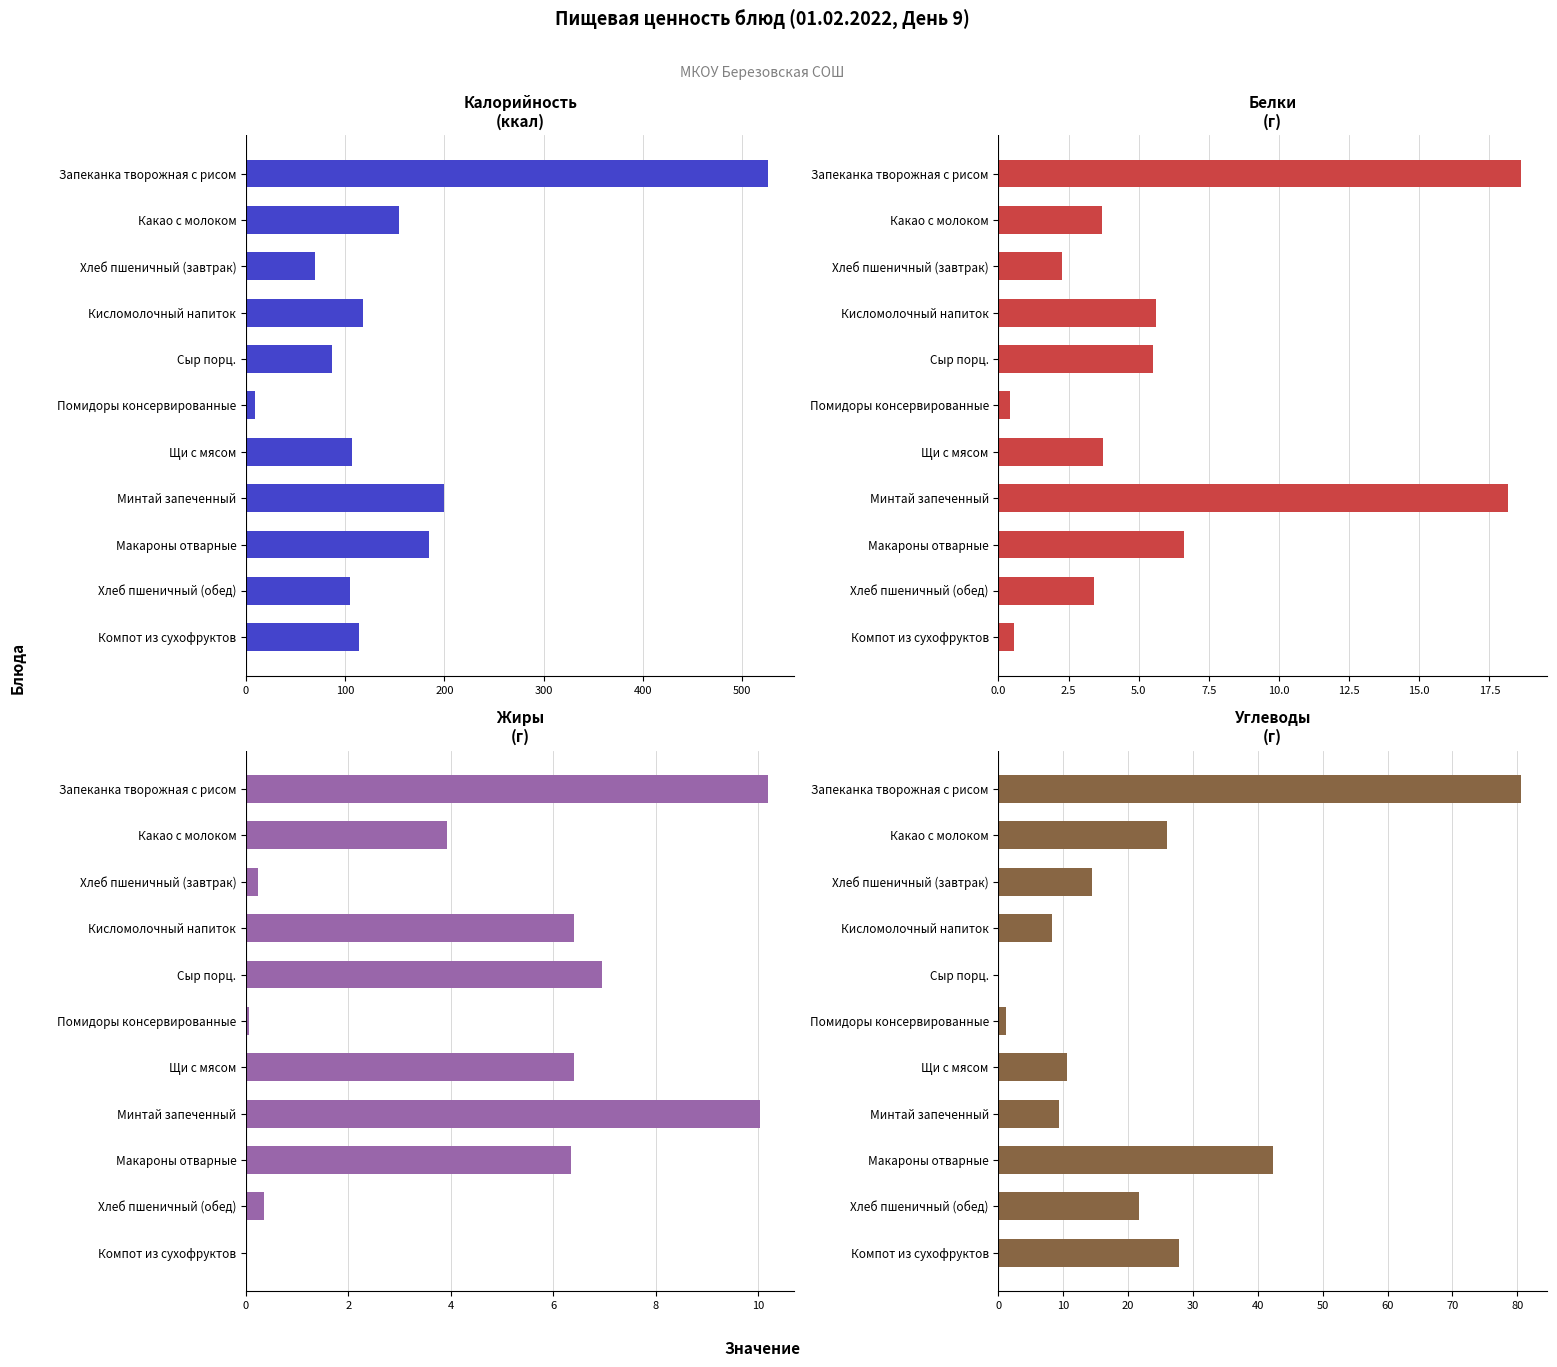

True or false: Жиры has a value of 6.7 at Компот из сухофруктов.

False